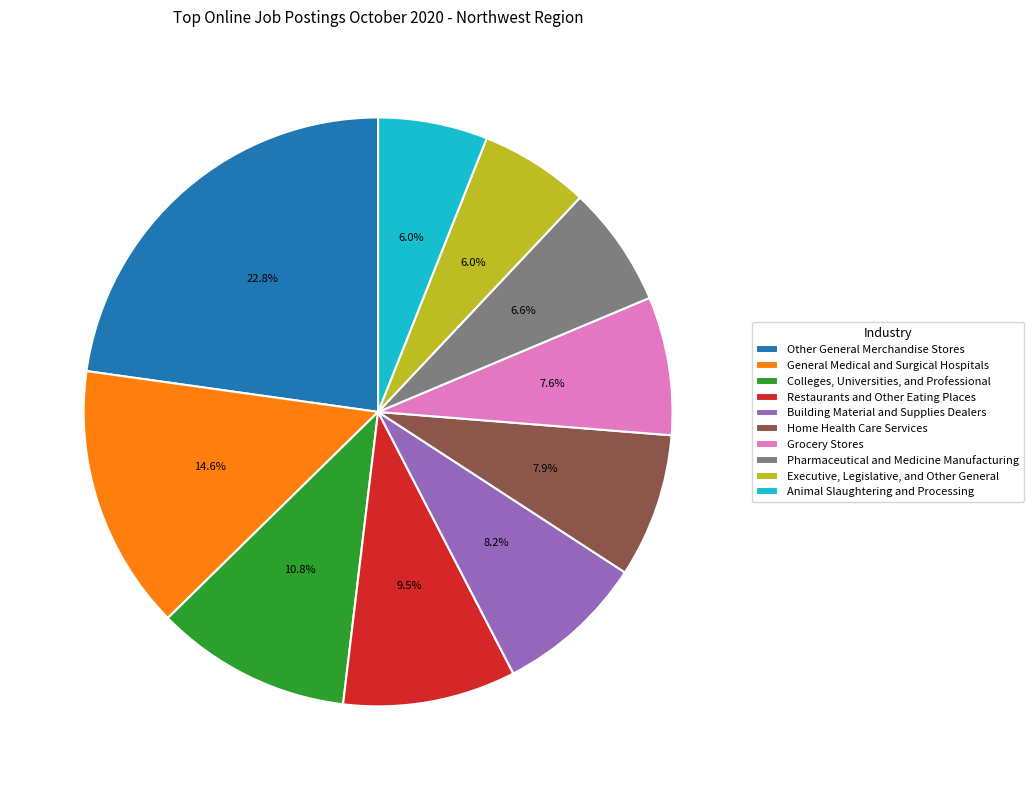

To the nearest percent, what percentage of the pie is Grocery Stores?

8%